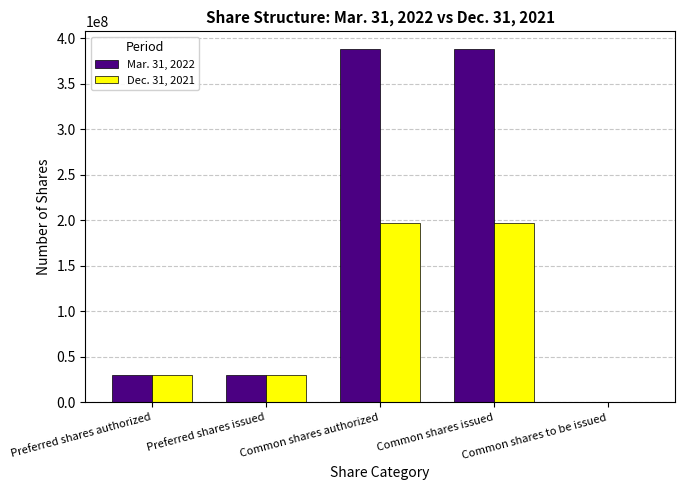

What is the average value of the Dec. 31, 2021 series?

90964814